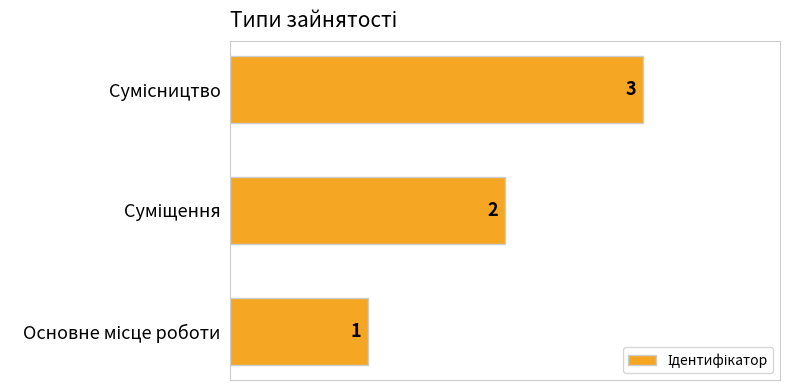

Count the values in the range 1 to 3.

3